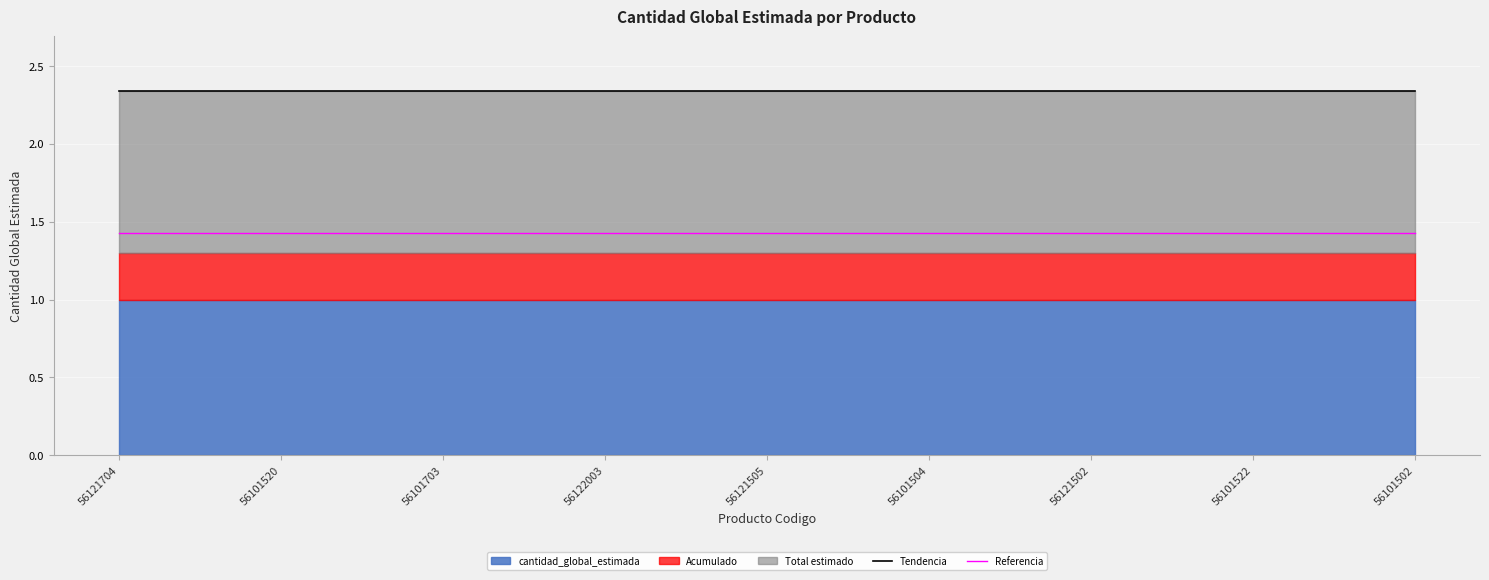

At which category is the sum across all series the highest?

56121704